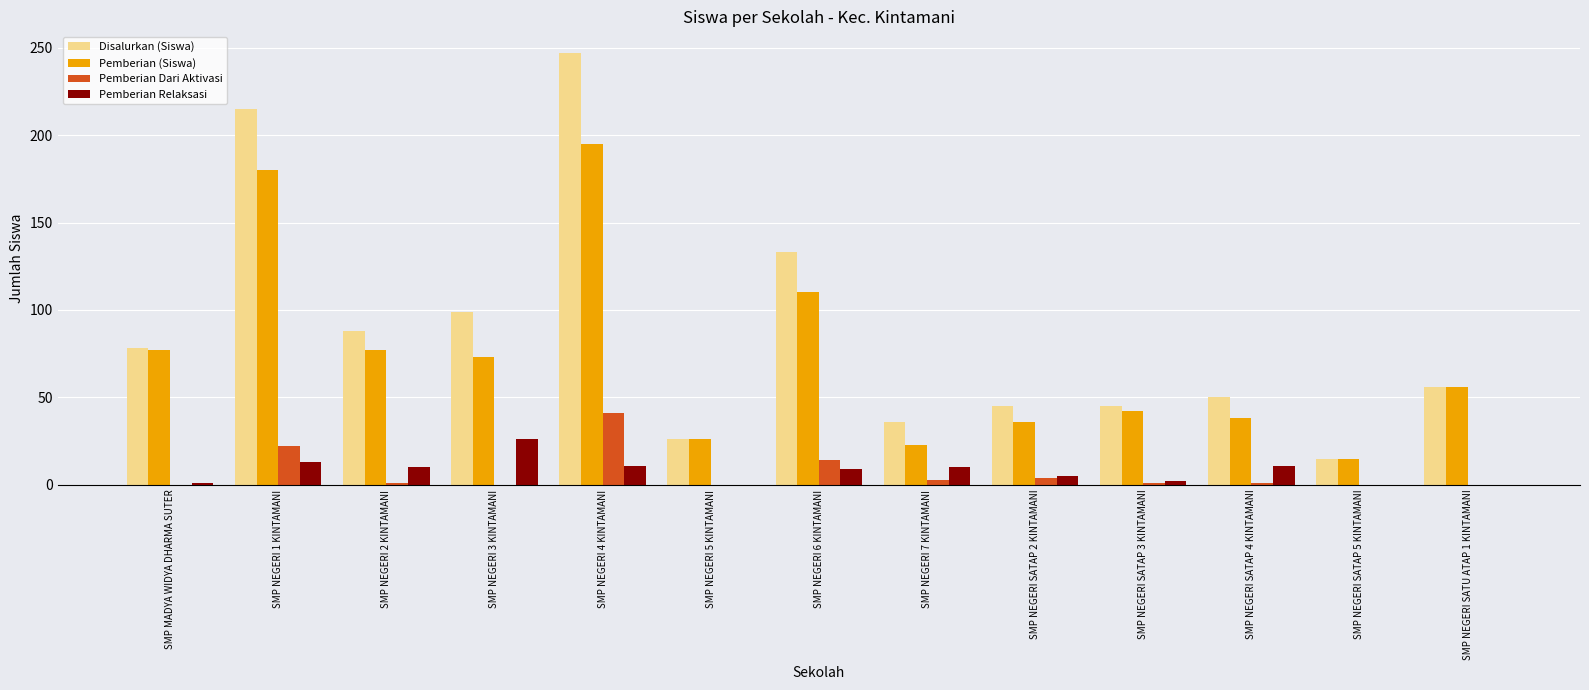

What is the total value across all series at SMP NEGERI 4 KINTAMANI?

494